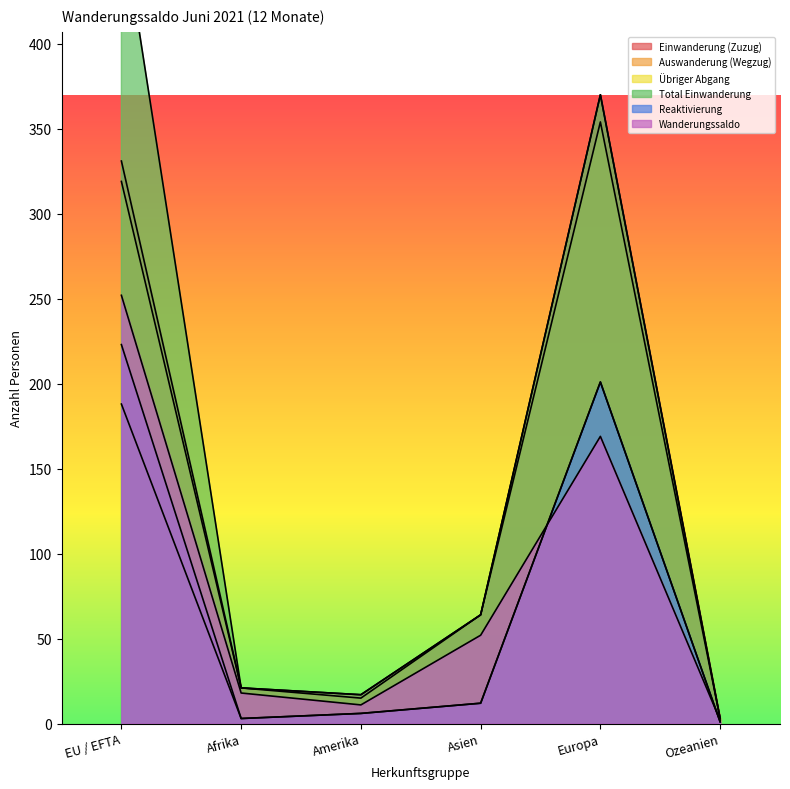

True or false: Total Einwanderung and Wanderungssaldo cross at least once.

False